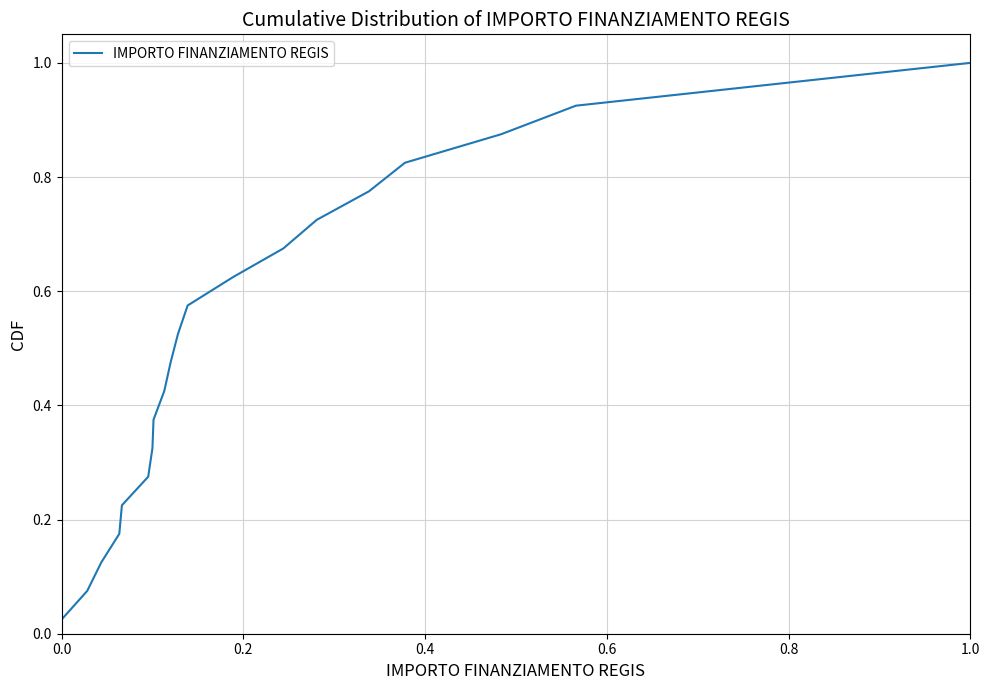

What is the difference between the maximum and minimum values?

1.0